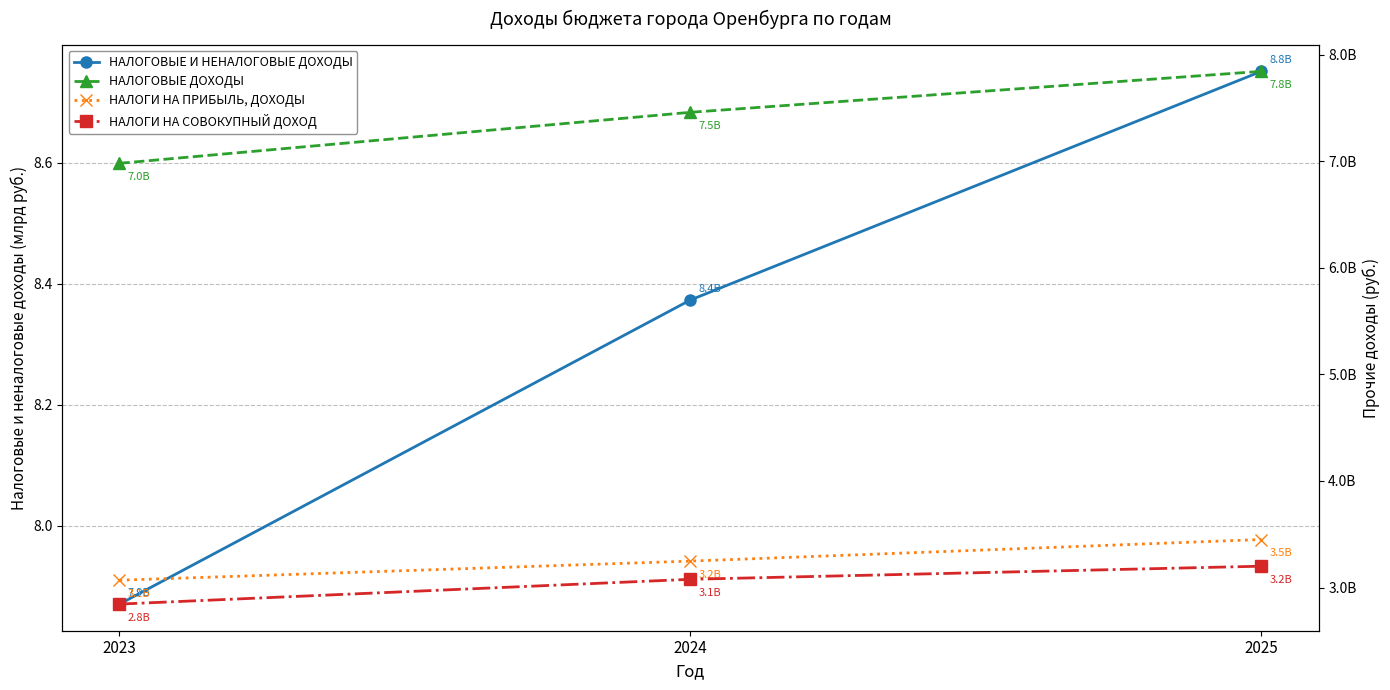

Reading right to left, transcribe all the data shown in this chart.

НАЛОГОВЫЕ И НЕНАЛОГОВЫЕ ДОХОДЫ: 2025=8.8	2024=8.4	2023=7.9
НАЛОГОВЫЕ ДОХОДЫ: 2025=7843776730.0	2024=7459316360.0	2023=6980789820.0
НАЛОГИ НА ПРИБЫЛЬ, ДОХОДЫ: 2025=3450700000.0	2024=3248106000.0	2023=3068959000.0
НАЛОГИ НА СОВОКУПНЫЙ ДОХОД: 2025=3200361000.0	2024=3077379000.0	2023=2844775000.0